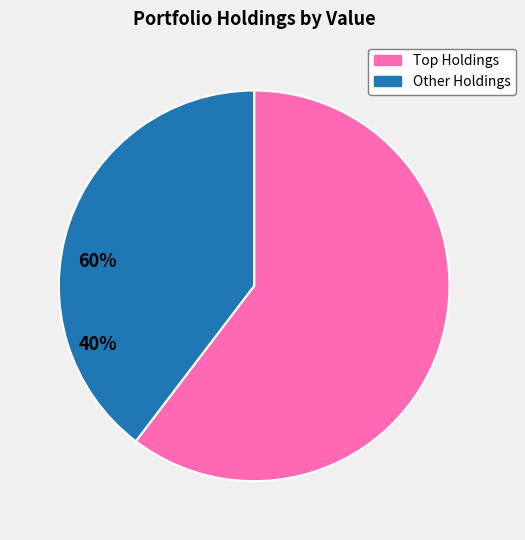

Count the number of slices in the pie.

2